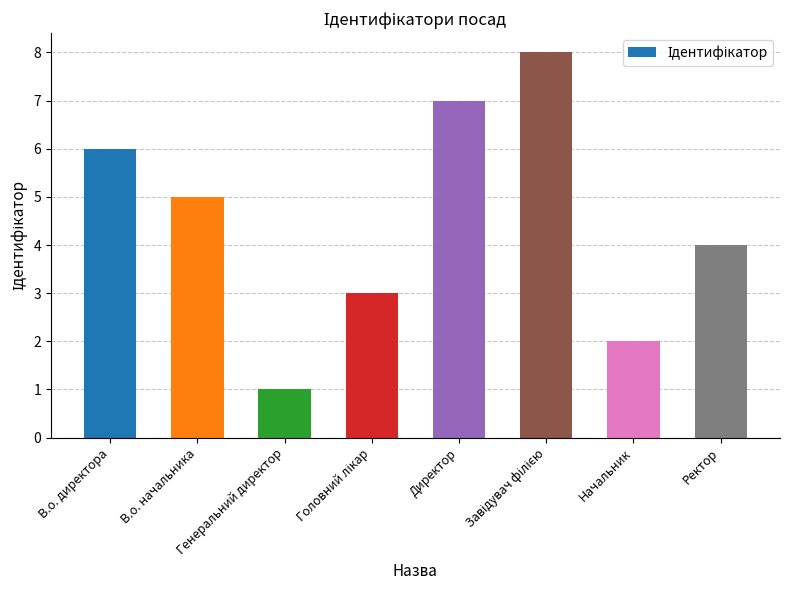

What is the greatest value displayed?

8